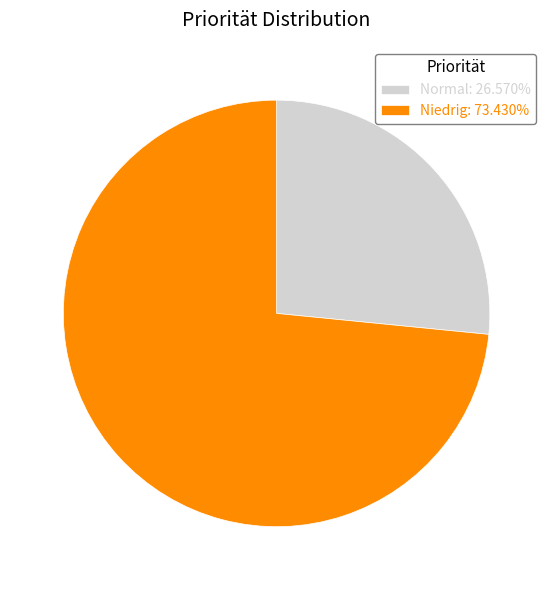

What is the ratio of the value at Niedrig to the value at Normal?

2.8